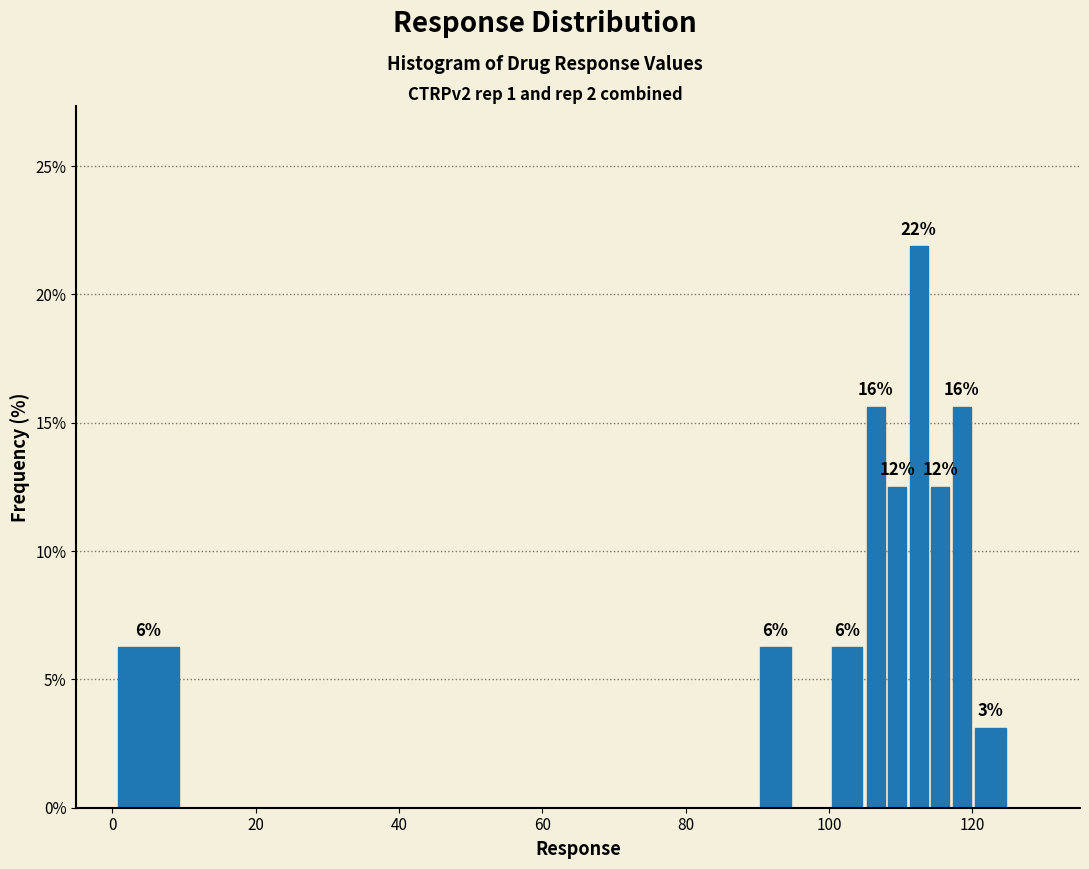

Around what value on the x-axis is the tallest bar? Give the approximate position of its centre, as read against the axis.

112